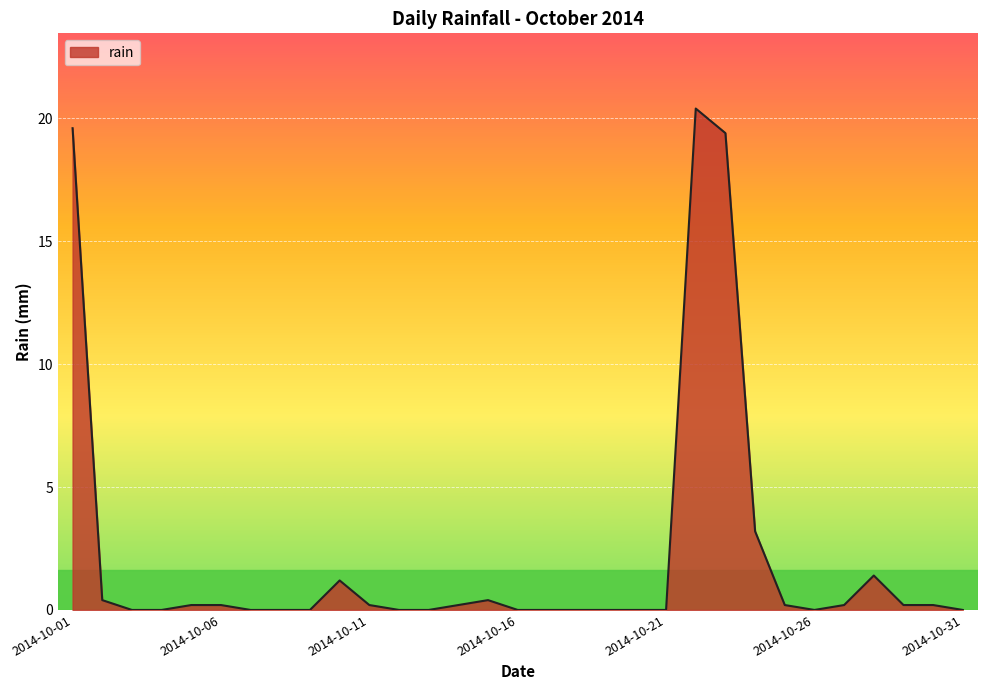

What is the difference between the maximum and minimum values?

20.4